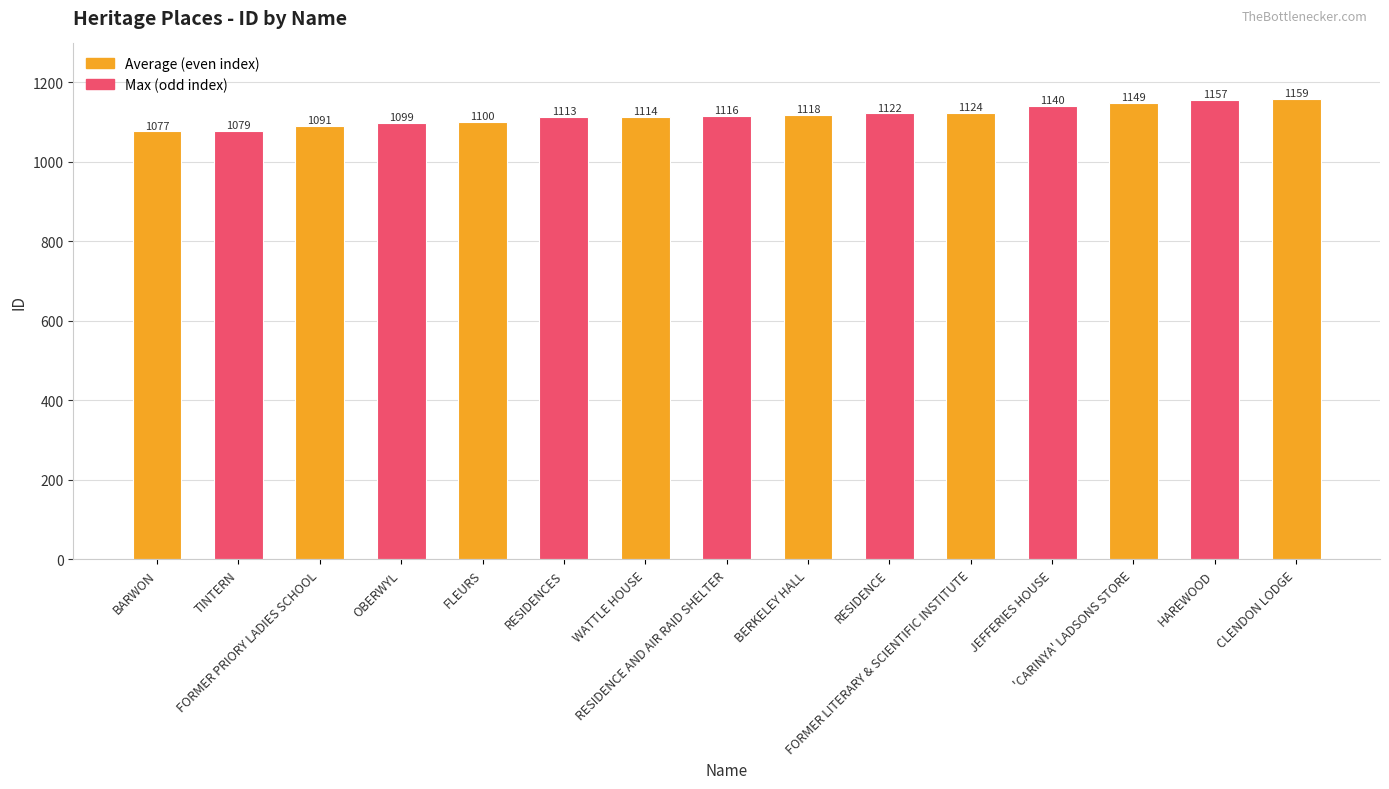

Rank the categories by value from highest to lowest.

CLENDON LODGE, HAREWOOD, 'CARINYA' LADSONS STORE, JEFFERIES HOUSE, FORMER LITERARY & SCIENTIFIC INSTITUTE, RESIDENCE, BERKELEY HALL, RESIDENCE AND AIR RAID SHELTER, WATTLE HOUSE, RESIDENCES, FLEURS, OBERWYL, FORMER PRIORY LADIES SCHOOL, TINTERN, BARWON